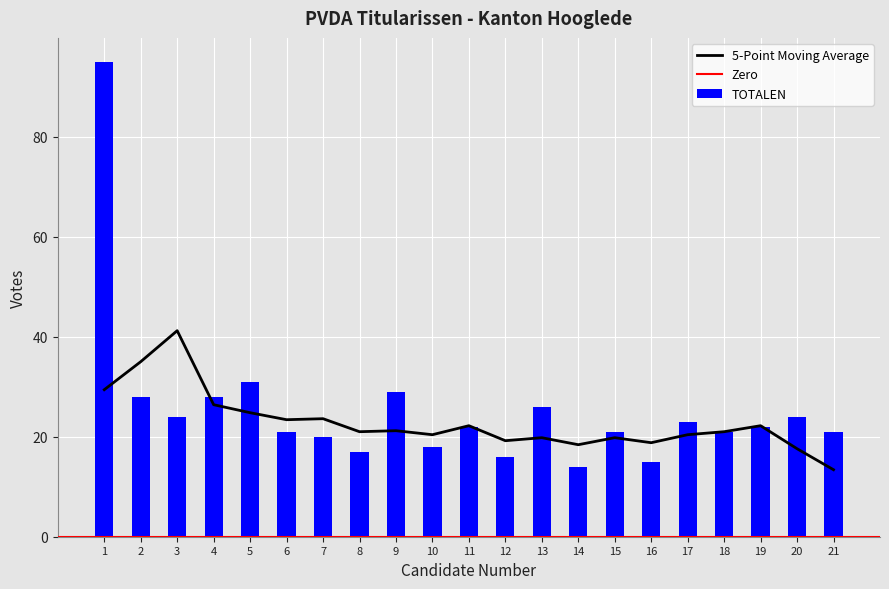

What is the difference between the maximum and second lowest values in the TOTALEN series?

80